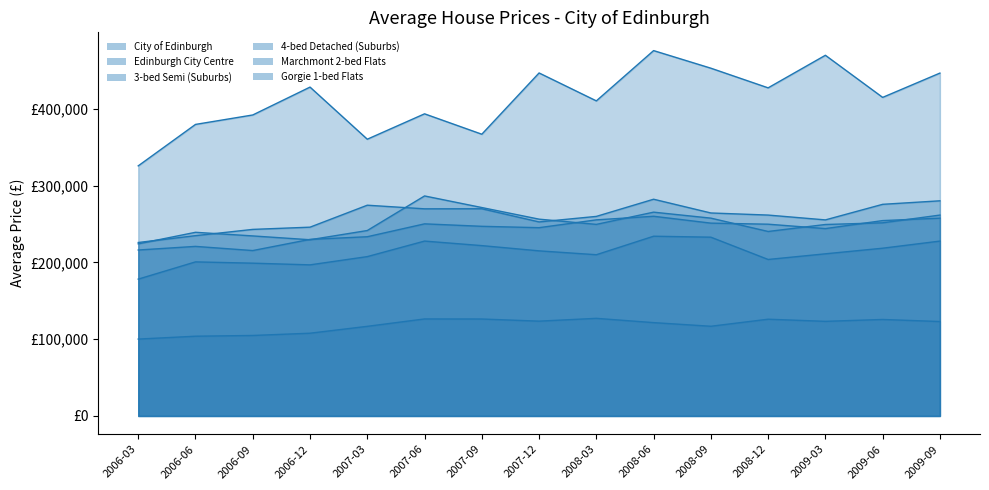

The 3-bed Semi (Suburbs) series shows 249916 at 2008-12. True or false?

True